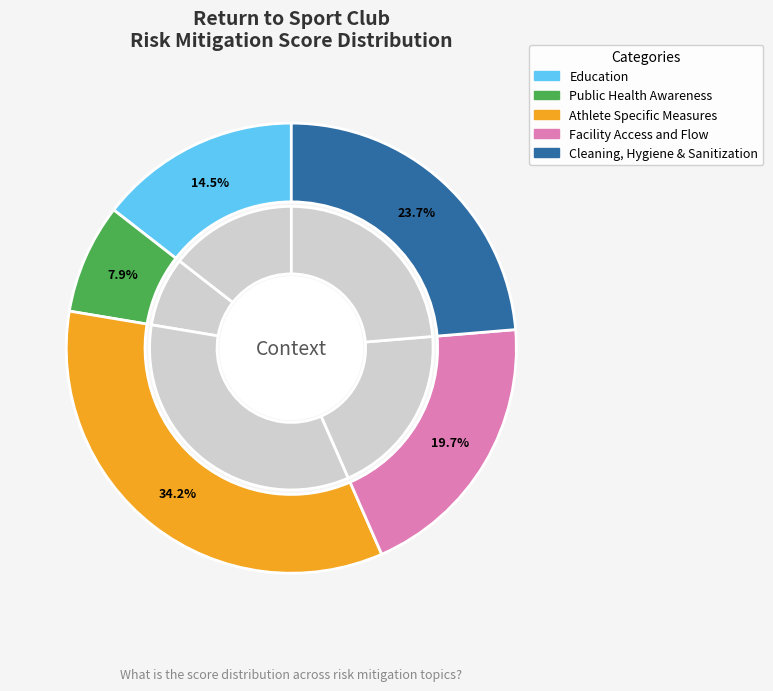

True or false: Athlete Specific Measures accounts for 16% of the total.

False